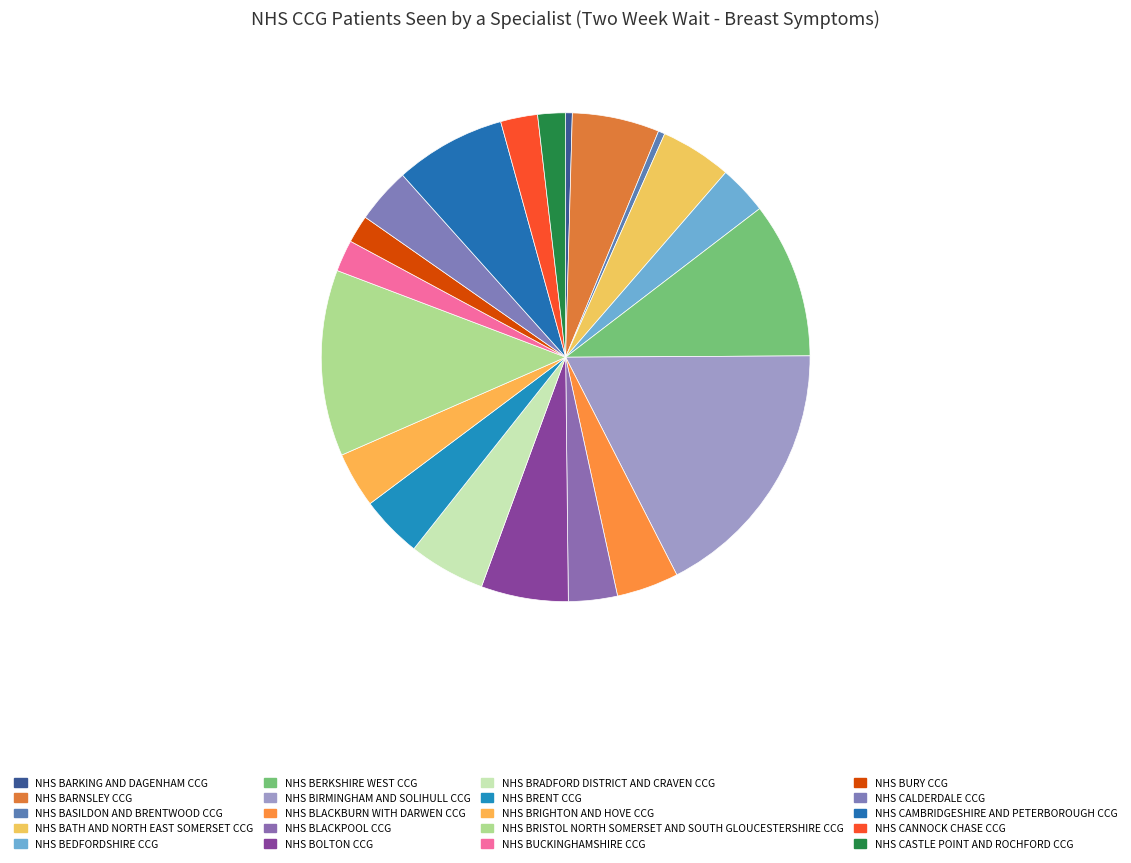

Is it true that NHS BASILDON AND BRENTWOOD CCG is 0% of the pie?

True